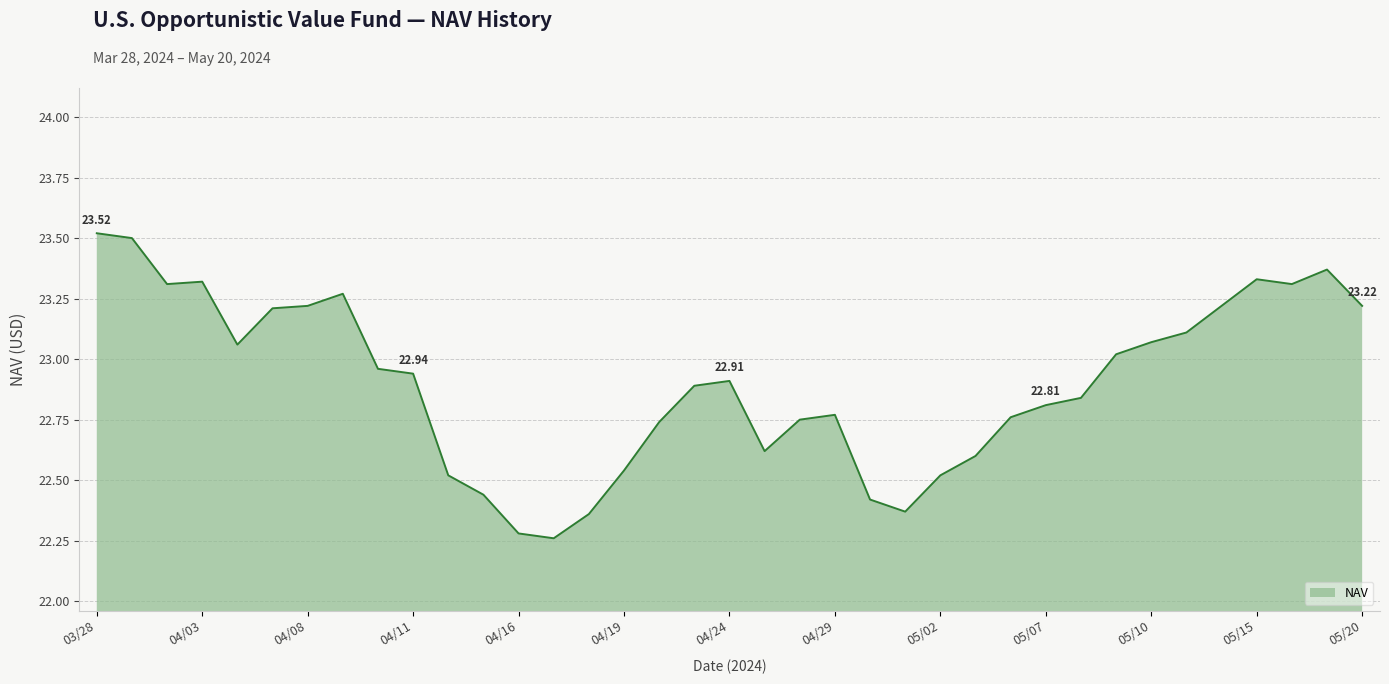

What is the difference between the maximum and minimum values?

1.3